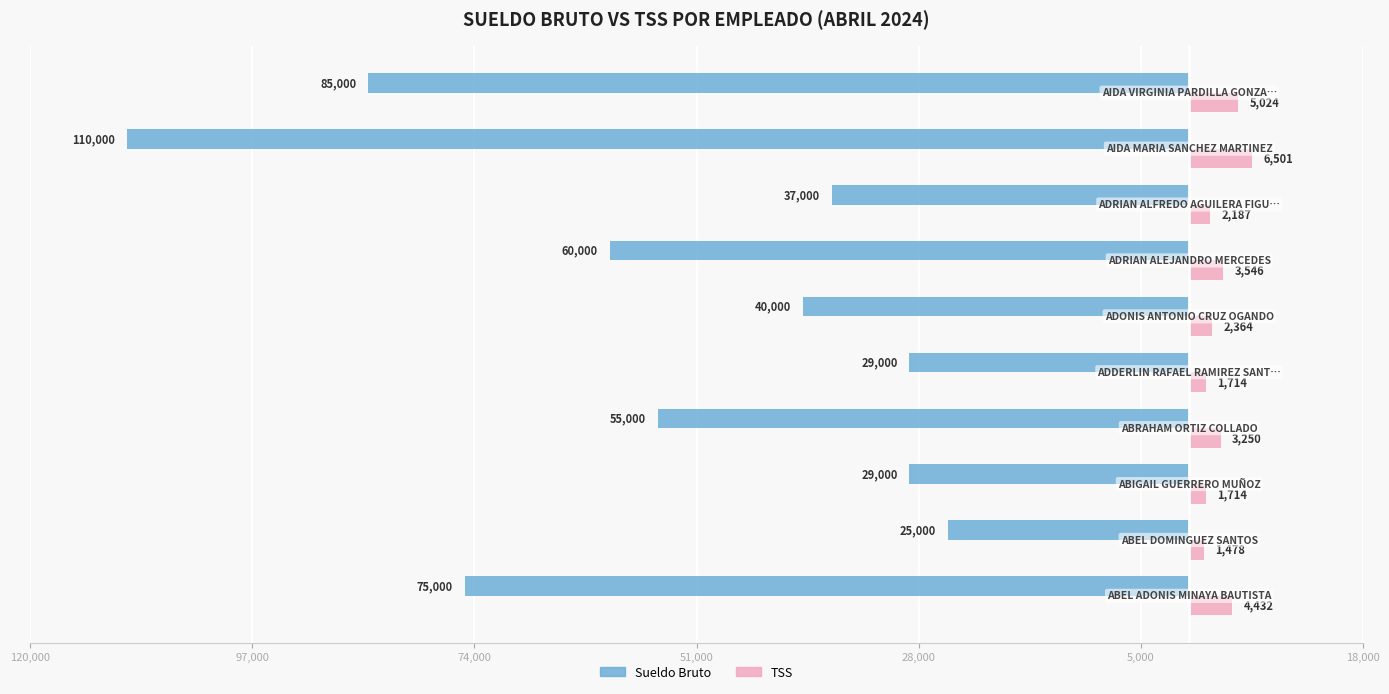

What are all the series names shown in the legend?

Sueldo Bruto, TSS